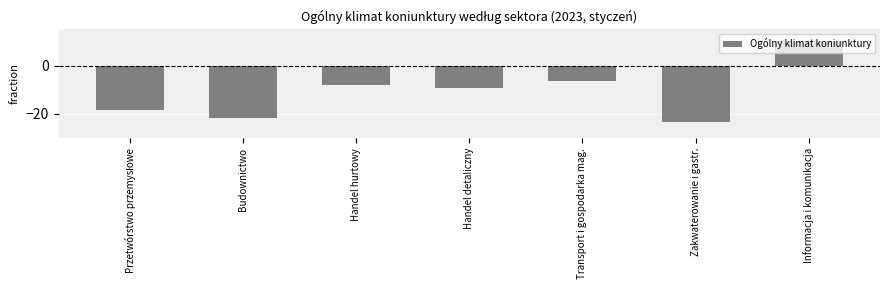

Reading left to right, list all the values displayed in this chart.

-18.2	-21.7	-8.2	-9.4	-6.5	-23.5	10.2